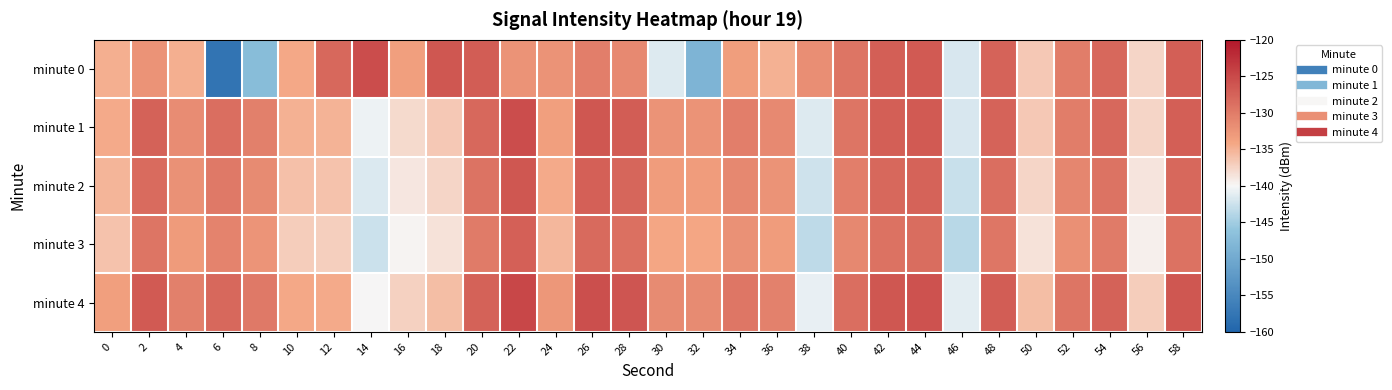

Which series has the largest total across all categories?

minute 4